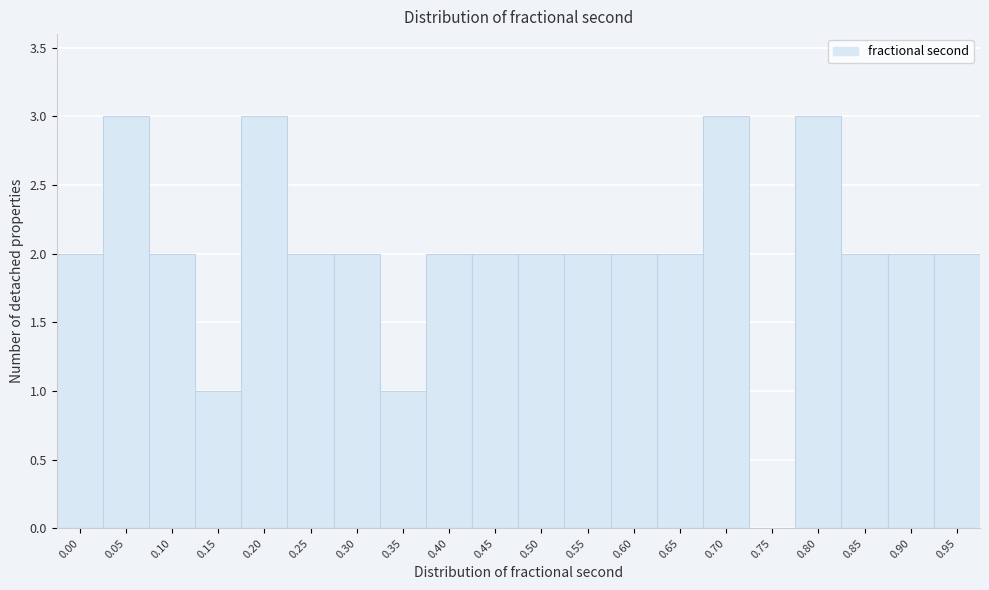

Reading left to right, what are all the values shown in this chart?

0.00=2	0.05=3	0.10=2	0.15=1	0.20=3	0.25=2	0.30=2	0.35=1	0.40=2	0.45=2	0.50=2	0.55=2	0.60=2	0.65=2	0.70=3	0.75=0	0.80=3	0.85=2	0.90=2	0.95=2